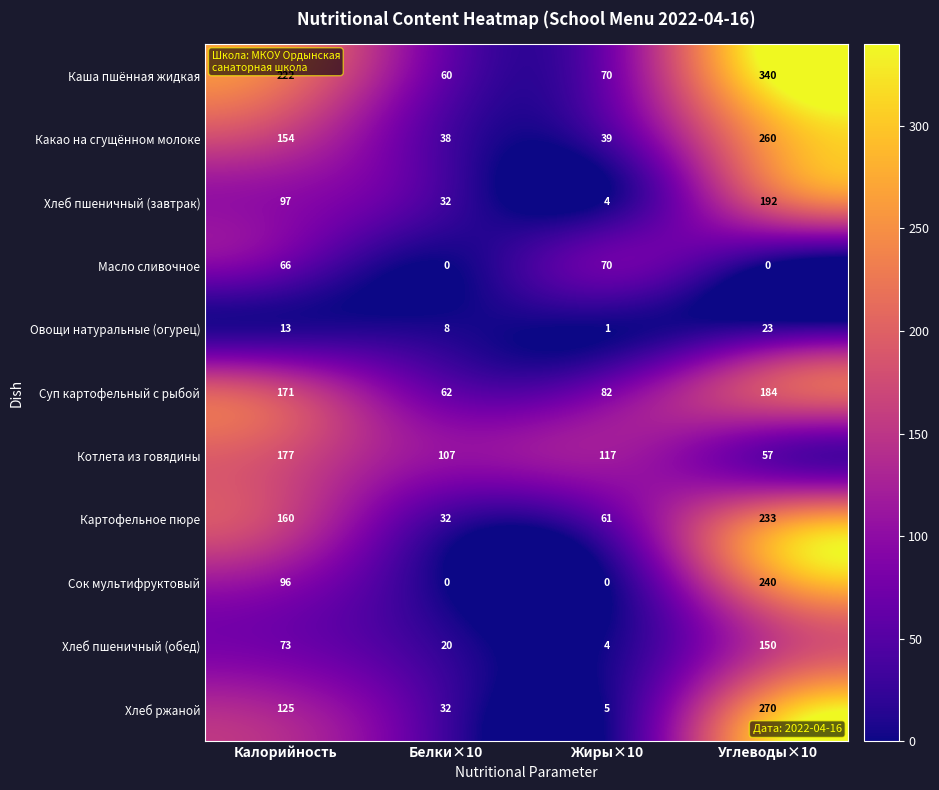

Rank the series at Углеводы×10 from lowest to highest value.

Масло сливочное, Овощи натуральные (огурец), Котлета из говядины, Хлеб пшеничный (обед), Суп картофельный с рыбой, Хлеб пшеничный (завтрак), Картофельное пюре, Сок мультифруктовый, Какао на сгущённом молоке, Хлеб ржаной, Каша пшённая жидкая